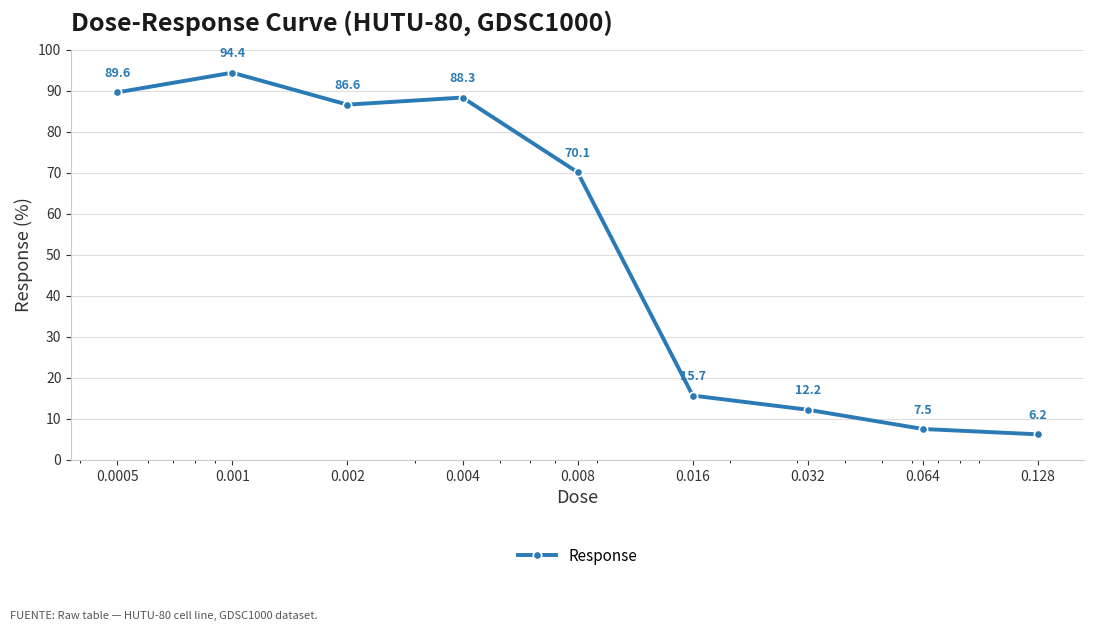

Reading left to right, what are all the values shown in this chart?

89.6	94.4	86.6	88.3	70.1	15.7	12.2	7.5	6.2